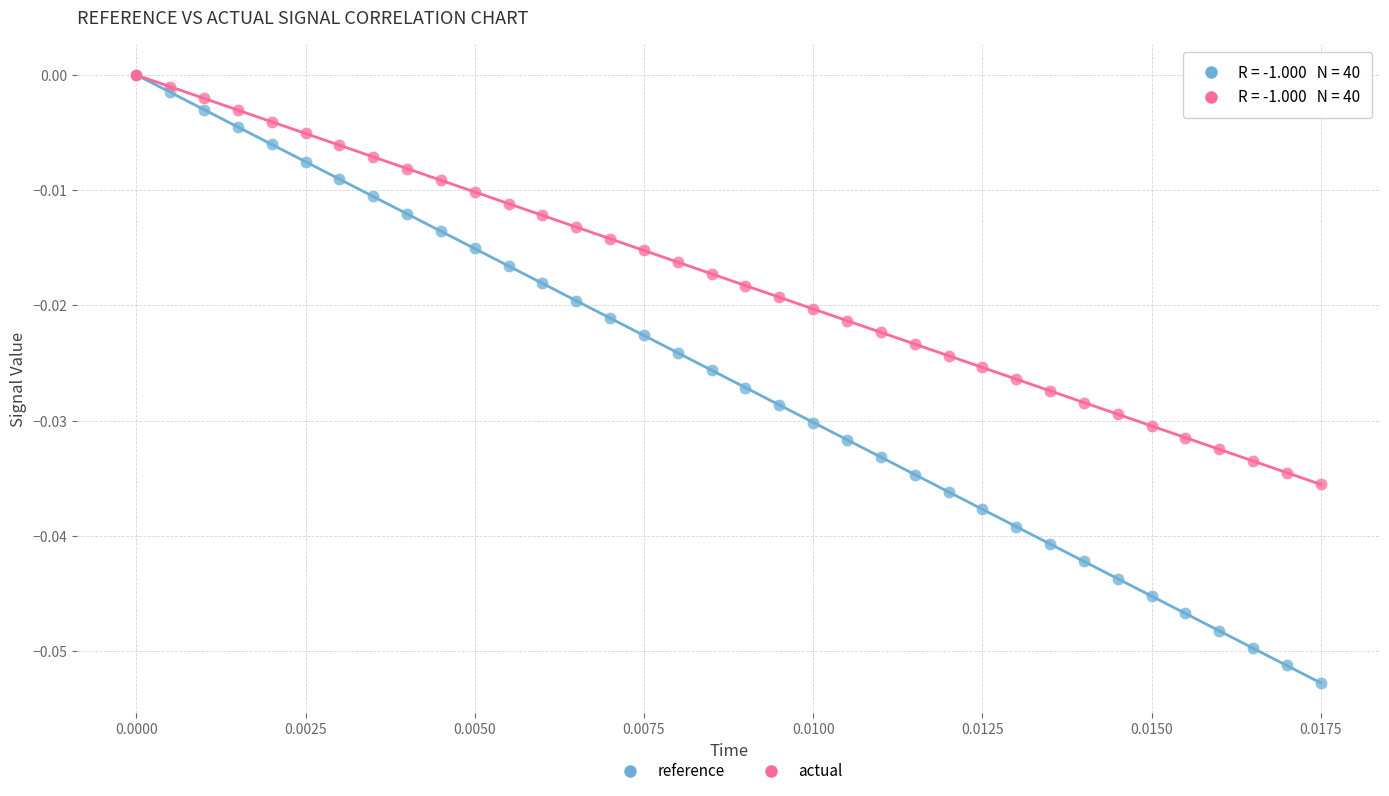

What are all the series names shown in the legend?

reference, actual